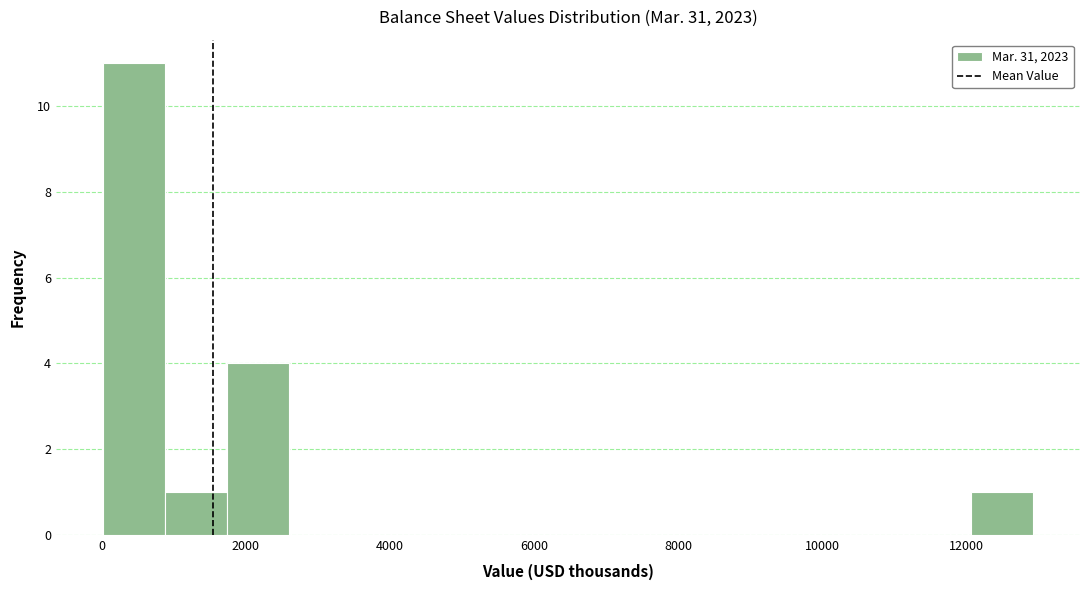

Reading left to right, list every bar in this chart as the range it spans on the x-axis followed by its height. Neither the bar edges nor the heights are printed on the chart, so give them approximately, as read against the axes.

0 to 800: 11
800 to 1800: 1
1800 to 2600: 4
2600 to 3400: 0
3400 to 4400: 0
4400 to 5200: 0
5200 to 6000: 0
6000 to 7000: 0
7000 to 7800: 0
7800 to 8600: 0
8600 to 9400: 0
9400 to 10400: 0
10400 to 11200: 0
11200 to 12000: 0
12000 to 13000: 1